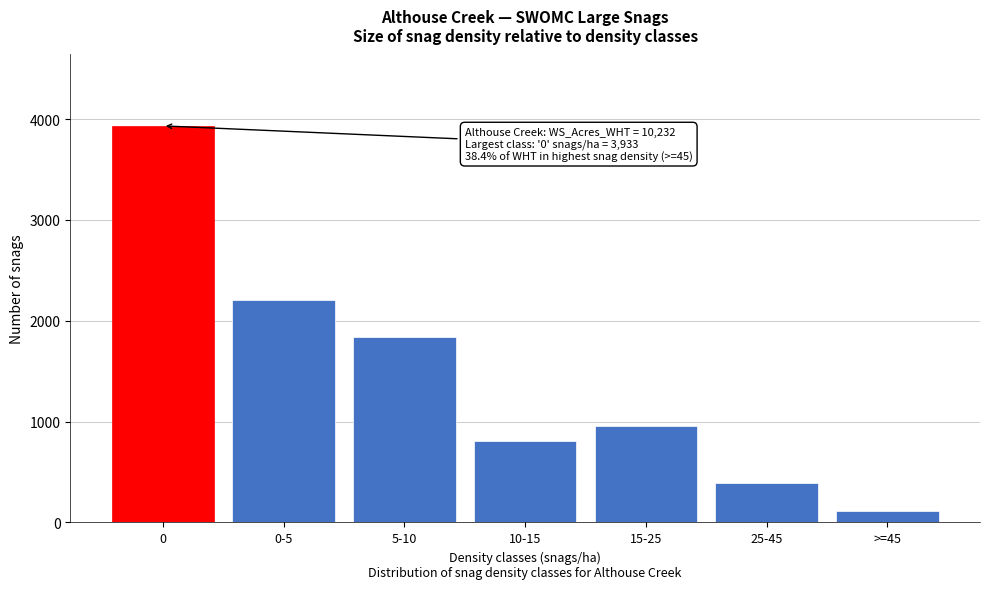

Reading left to right, what are all the values shown in this chart?

0=3933	0-5=2202	5-10=1835	10-15=812	15-25=952	25-45=388	>=45=110